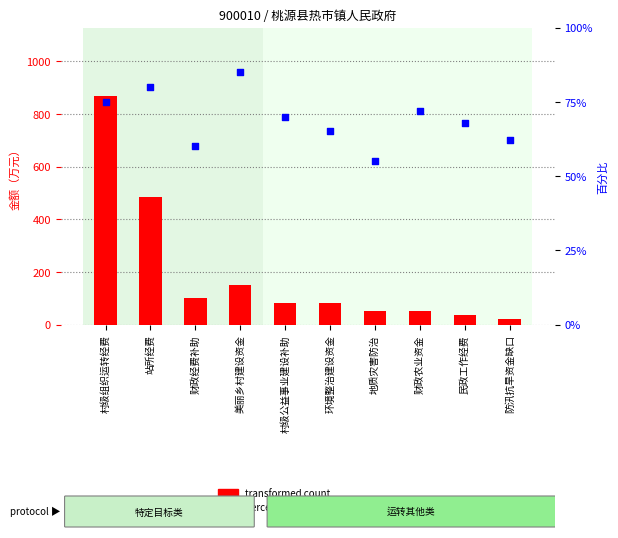

What are all the series names shown in the legend?

transformed count, percentile rank within the sample